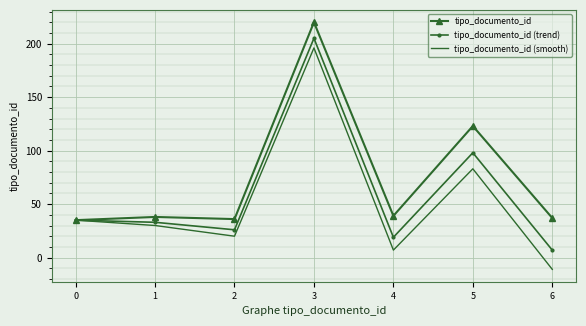

What is the difference between the tipo_documento_id values at 5 and 0?

88